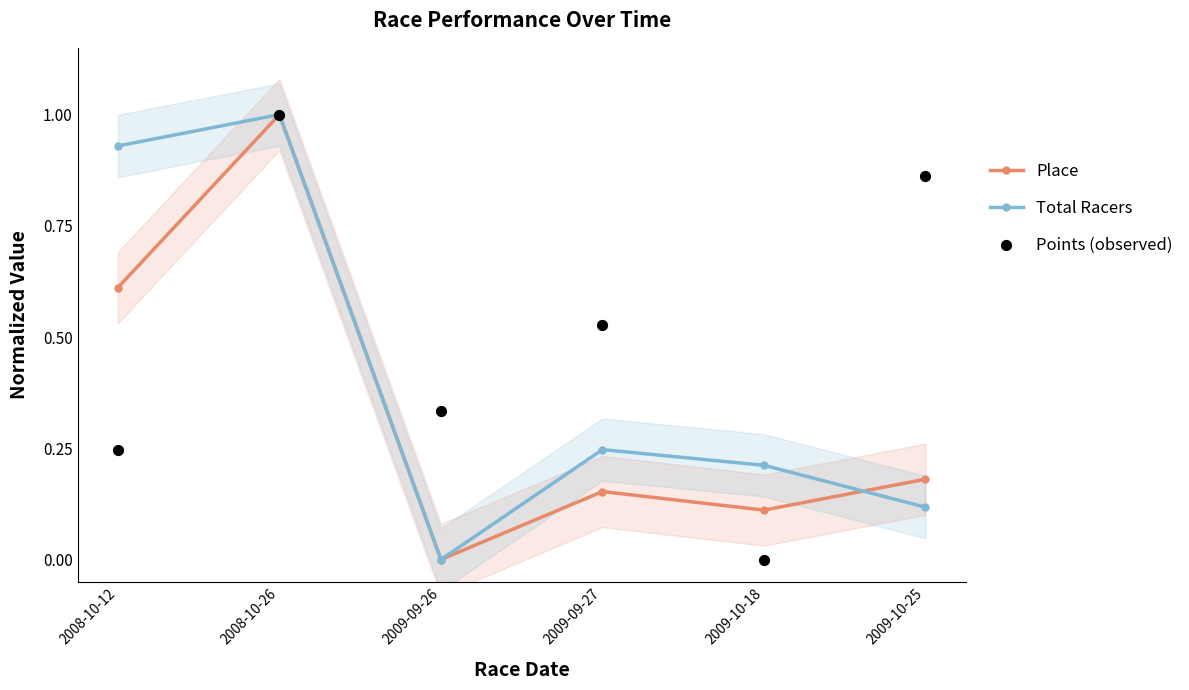

Which series contains the lowest Y value?

Place